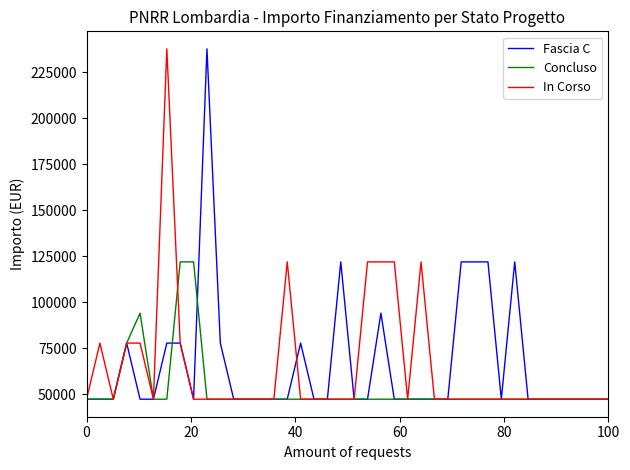

True or false: Fascia C has more than 1 points higher than both neighbors.

True